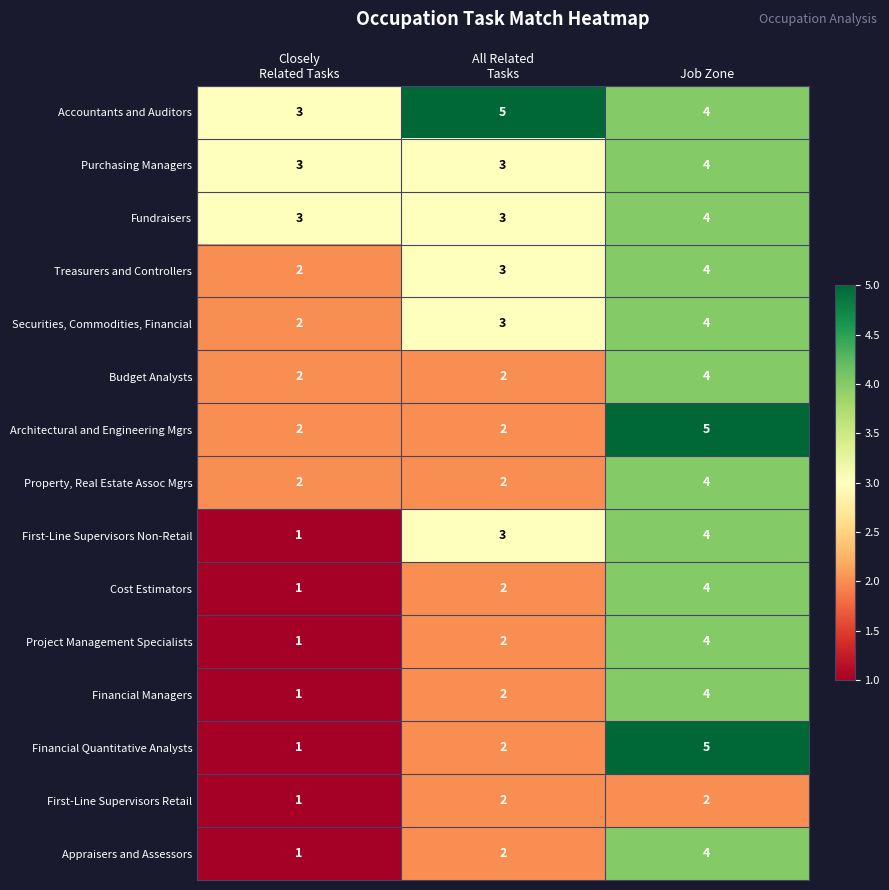

Count the Securities, Commodities, Financial values in the range 2 to 4.

3